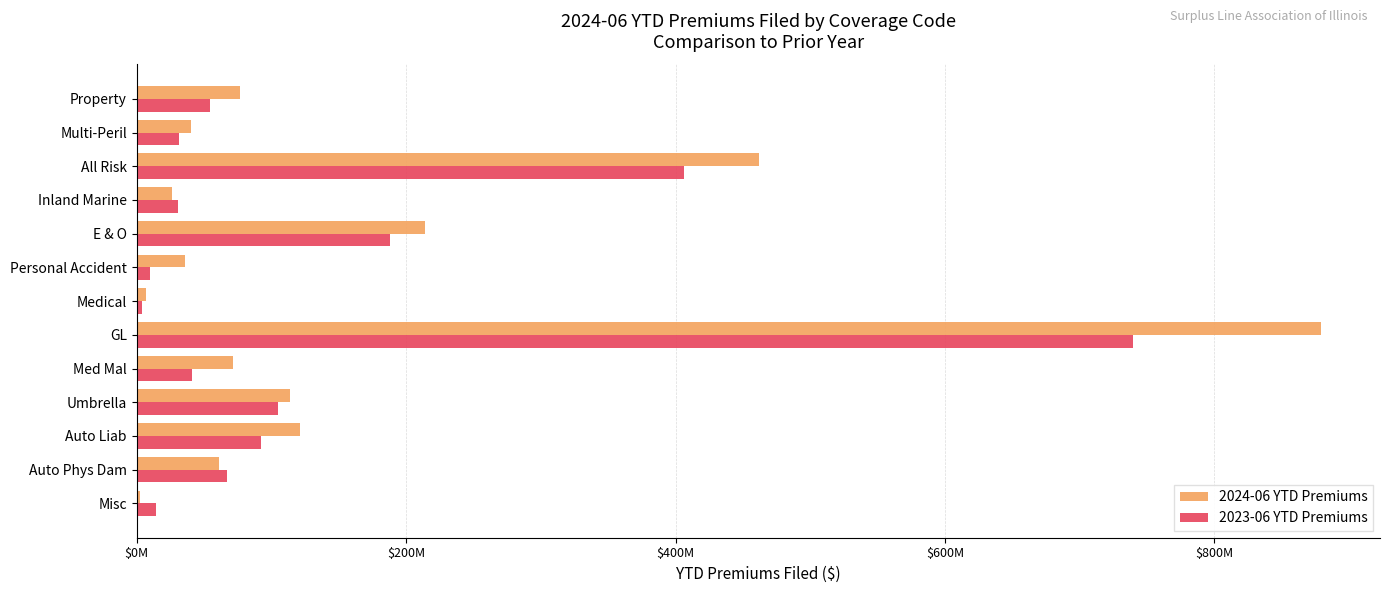

Where is 2023-06 YTD Premiums nearest to the value 371911842?

All Risk